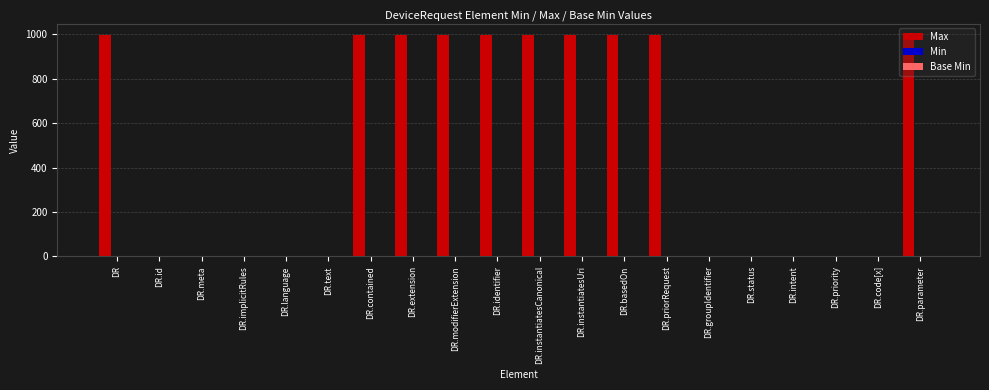

Is it true that Max equals 999 at DR.parameter?

True